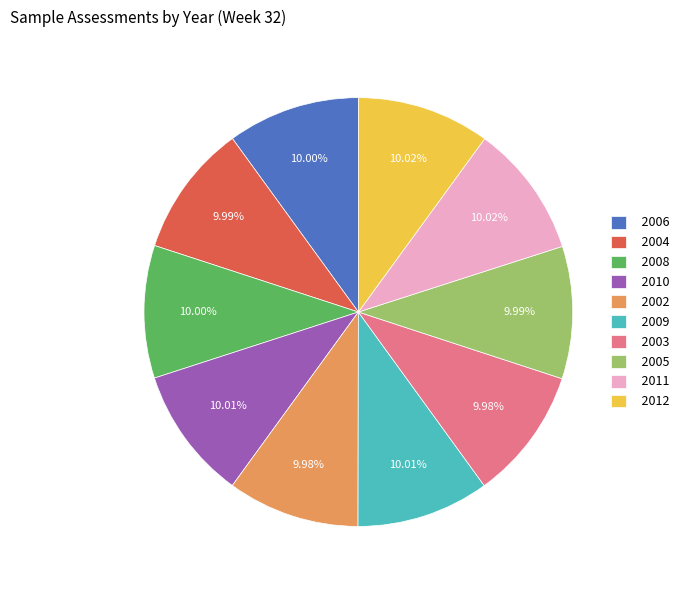

Combined, what portion of the pie is 2010 and 2008?

20.0%